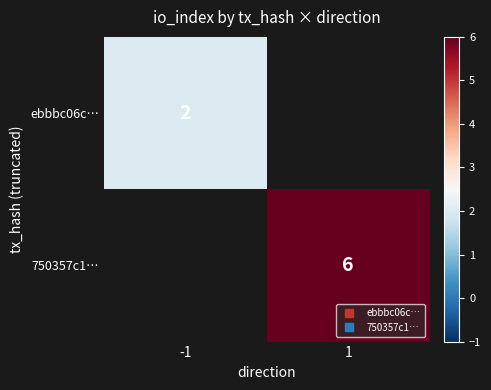

At which category does the chart reach its peak across all series?

1